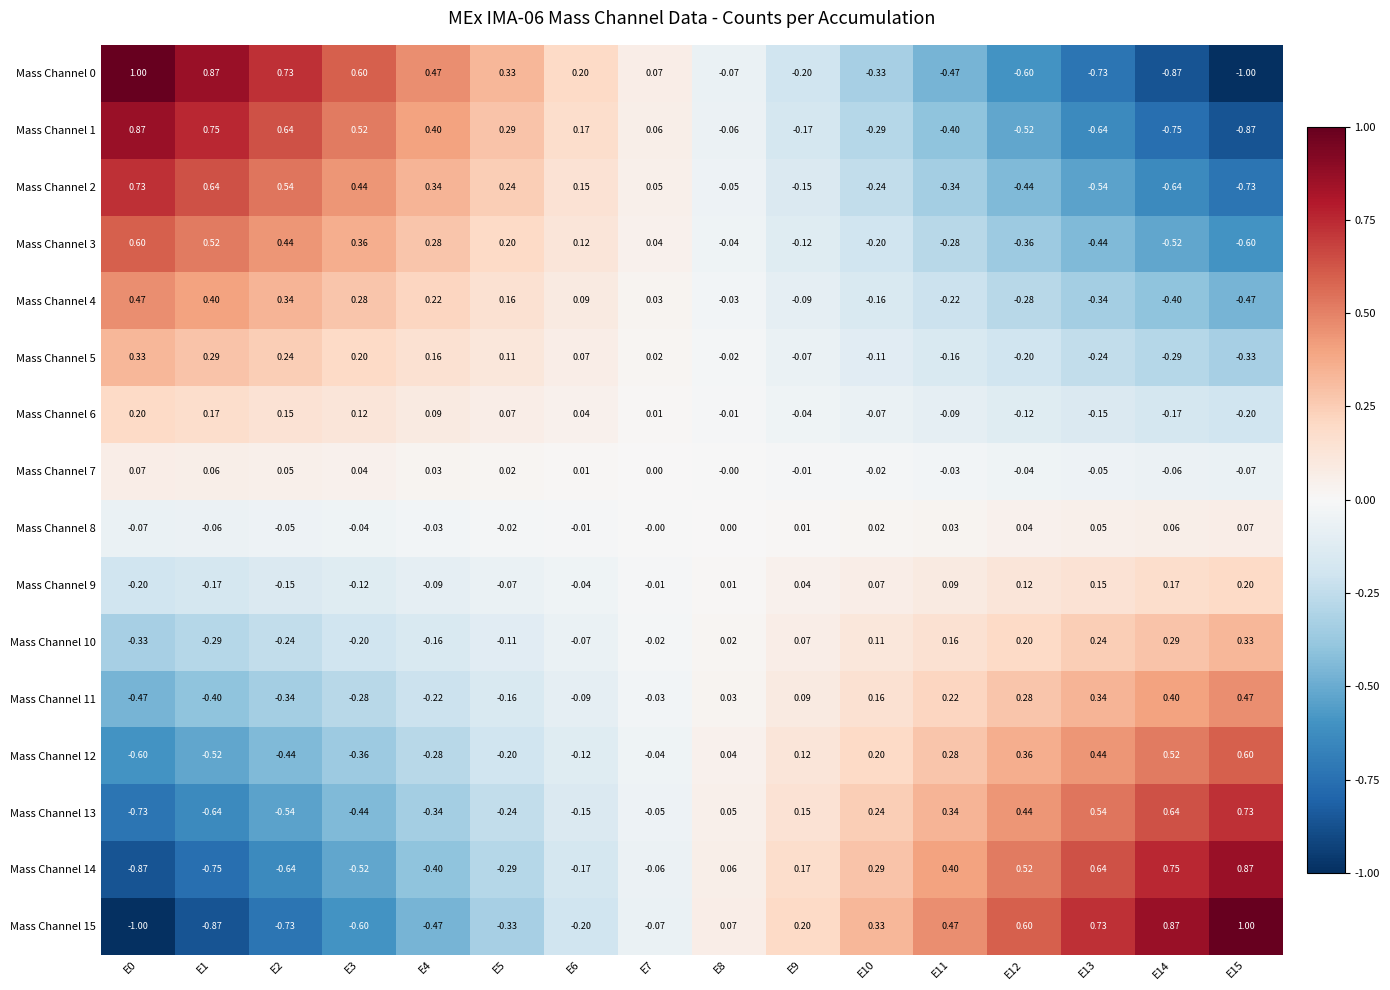

Which has a higher value, E7 or E8?

E7